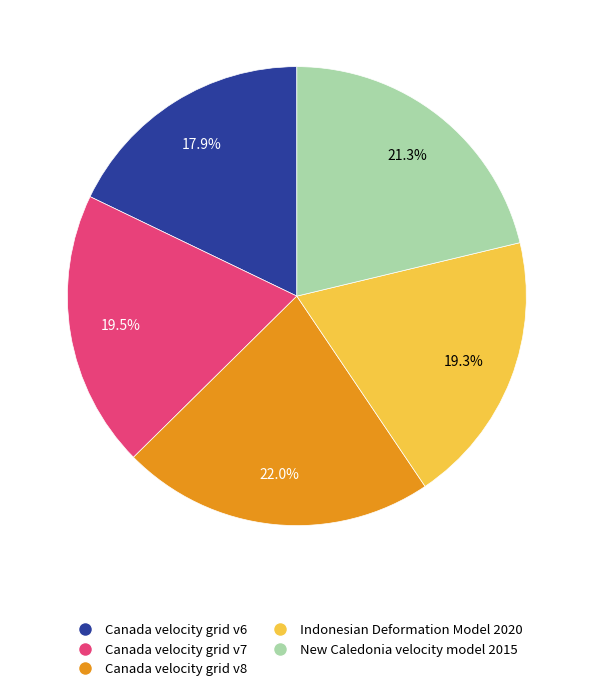

How many slices are in this pie chart?

5